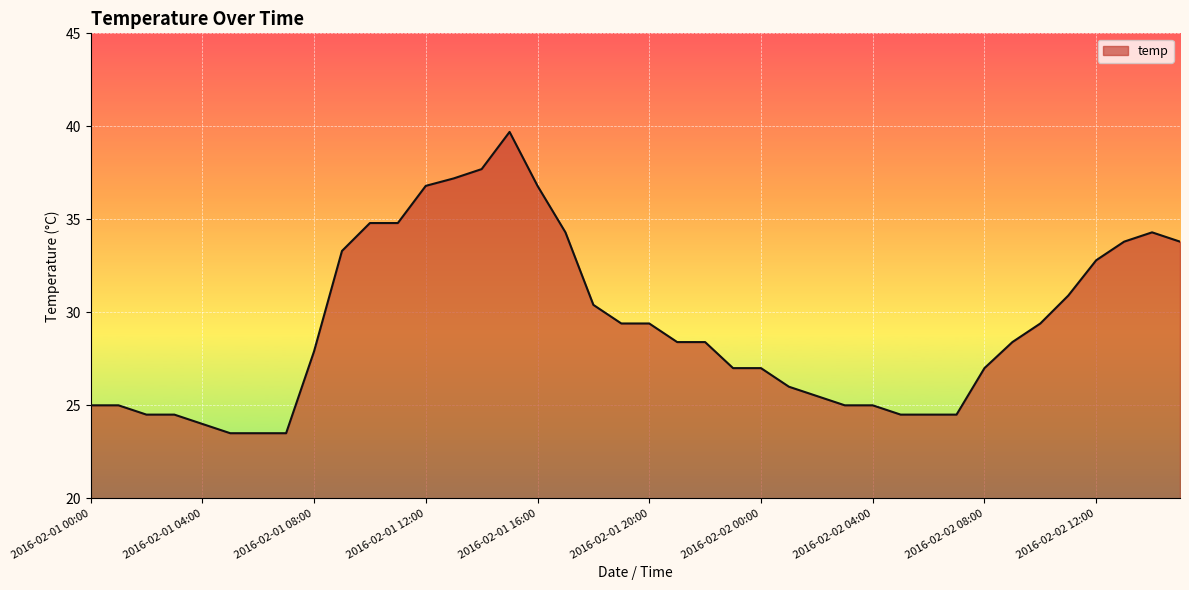

Does the chart have visible grid lines?

Yes